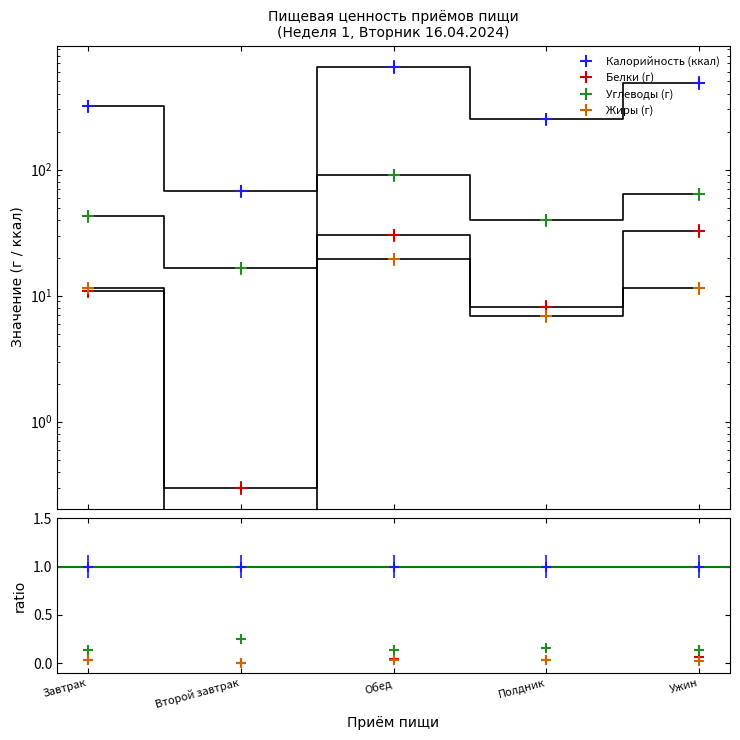

Rank the series by their maximum value, from highest to lowest.

Калорийность (ккал), Углеводы (г), Белки (г), Жиры (г)